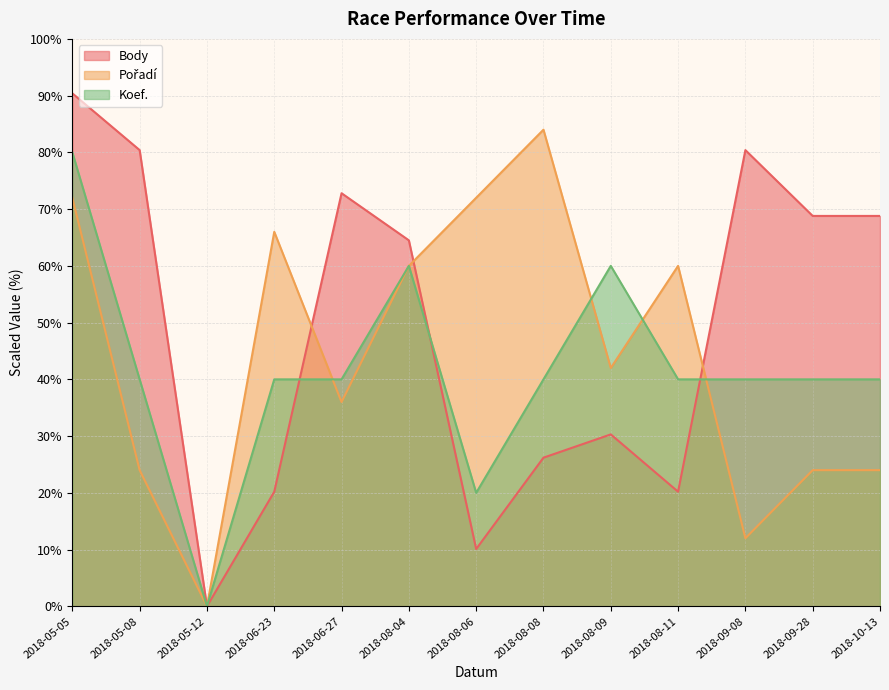

True or false: Koef. has a value of 20.6 at 2018-08-11.

False